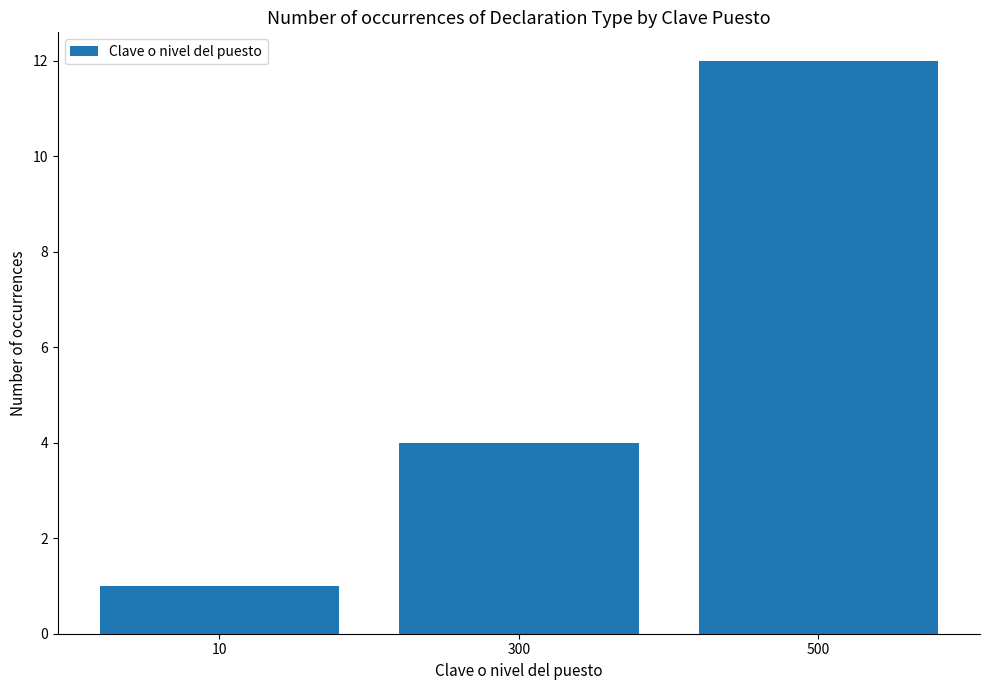

Does the chart contain any negative values?

No